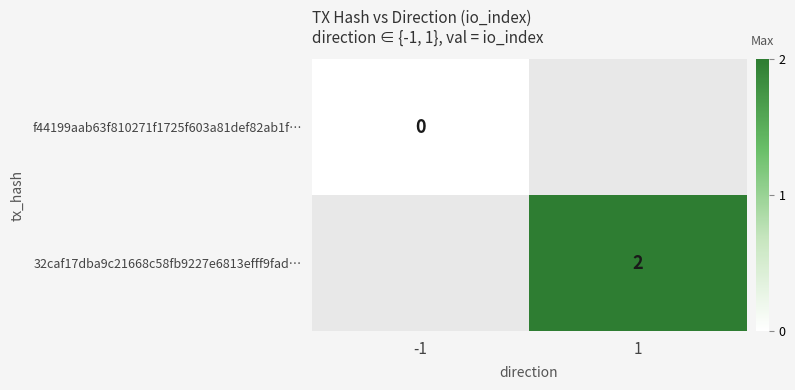

At how many categories does at least one series exceed 1?

1